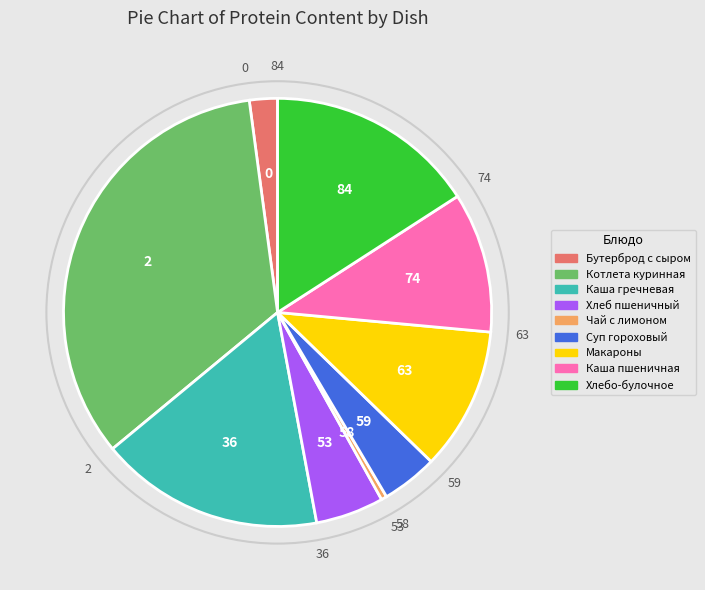

Which category has the smallest portion of the pie?

Чай с лимоном